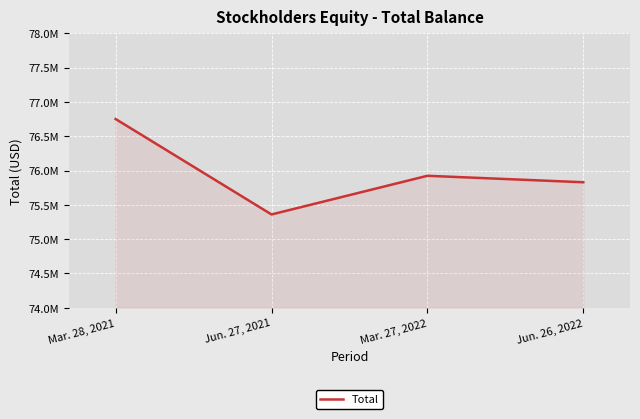

Does the chart display data point markers on the line(s)?

No